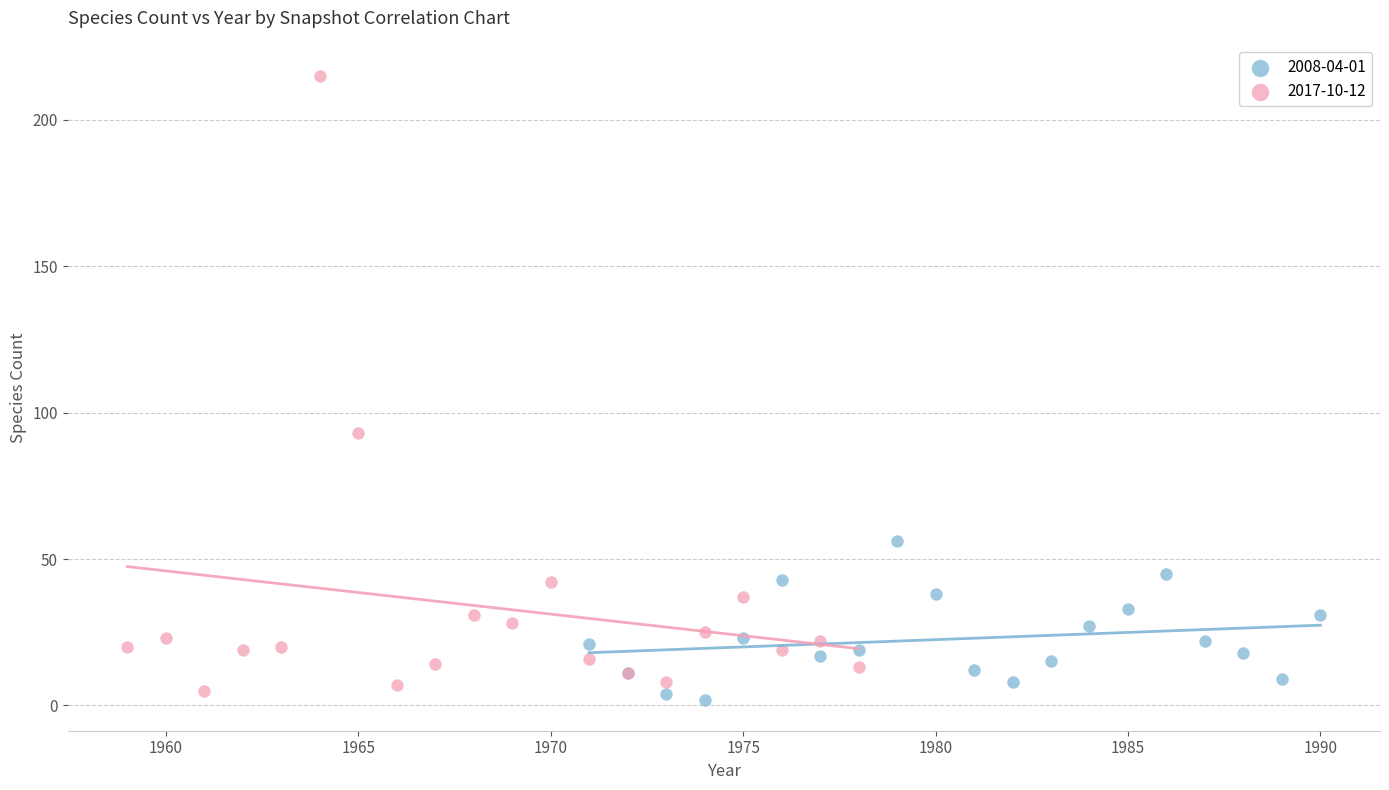

What are all the series names shown in the legend?

2008-04-01, 2017-10-12